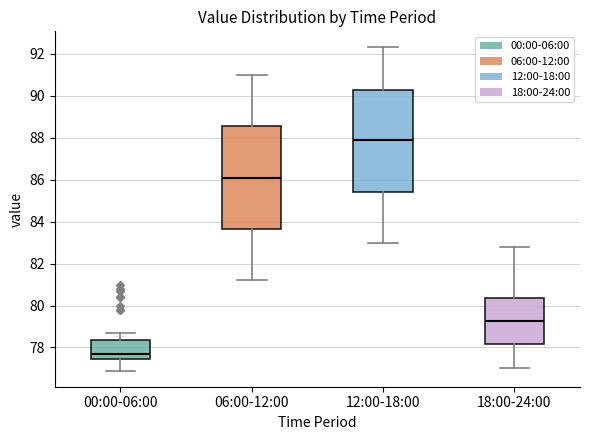

Which box has the lowest median line?

00:00-06:00